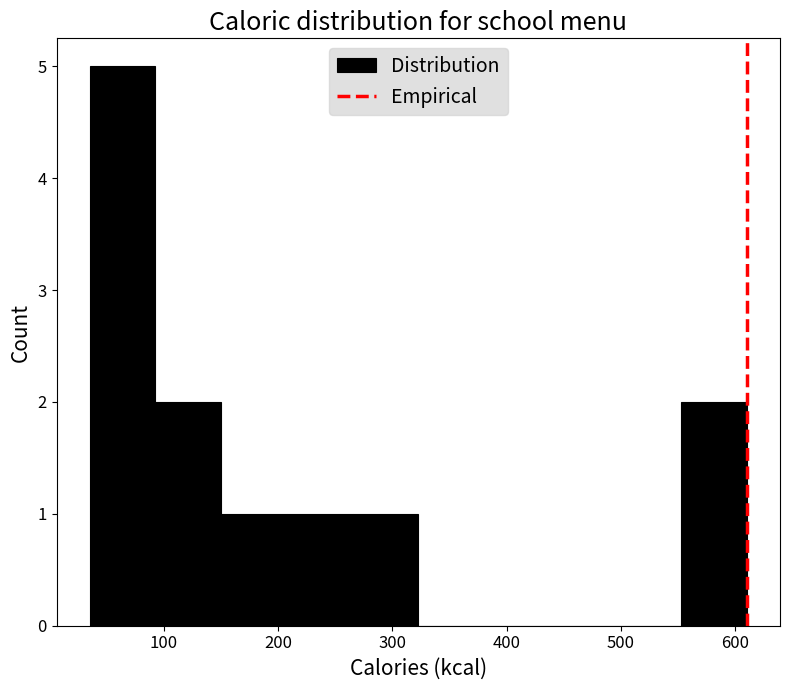

Reading left to right, transcribe this chart: for each bar, give the range it covers on the x-axis and its height. Neither the bar edges nor the heights are printed on the chart, so give them approximately, as read against the axes.

30 to 90: 5
90 to 150: 2
150 to 210: 1
210 to 270: 1
270 to 320: 1
320 to 380: 0
380 to 440: 0
440 to 500: 0
500 to 550: 0
550 to 610: 2